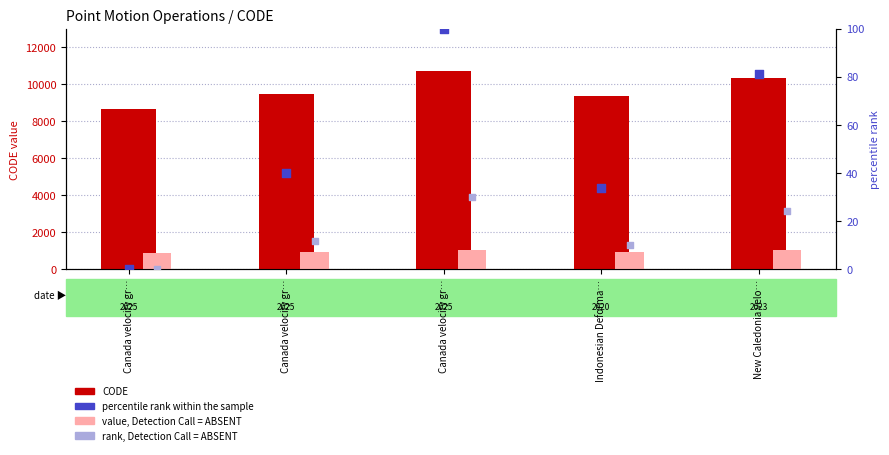

Which series reaches the maximum Y coordinate?

CODE